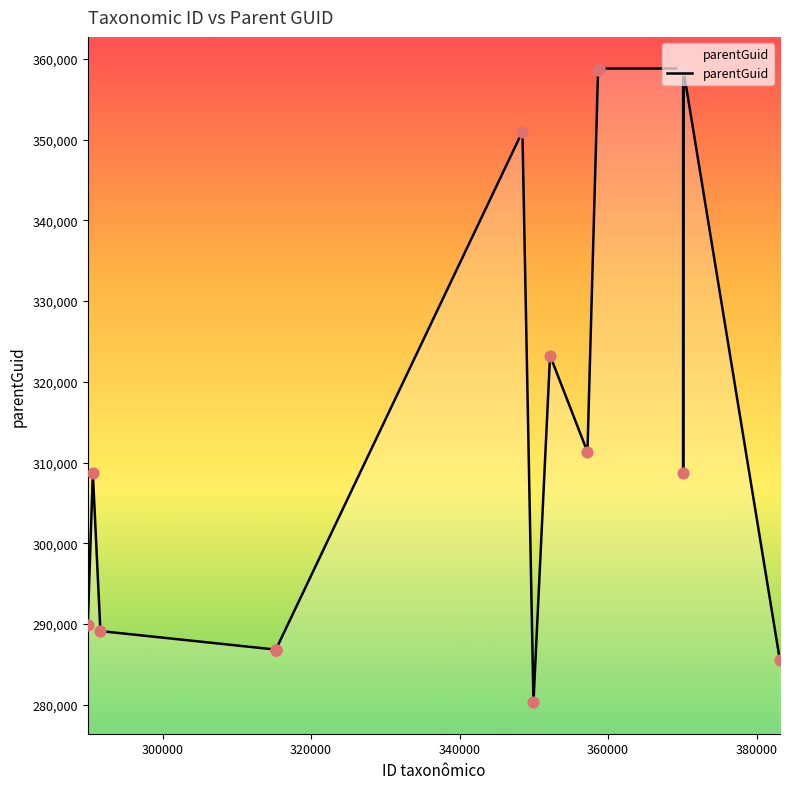

What is the minimum value shown in the chart?

280339